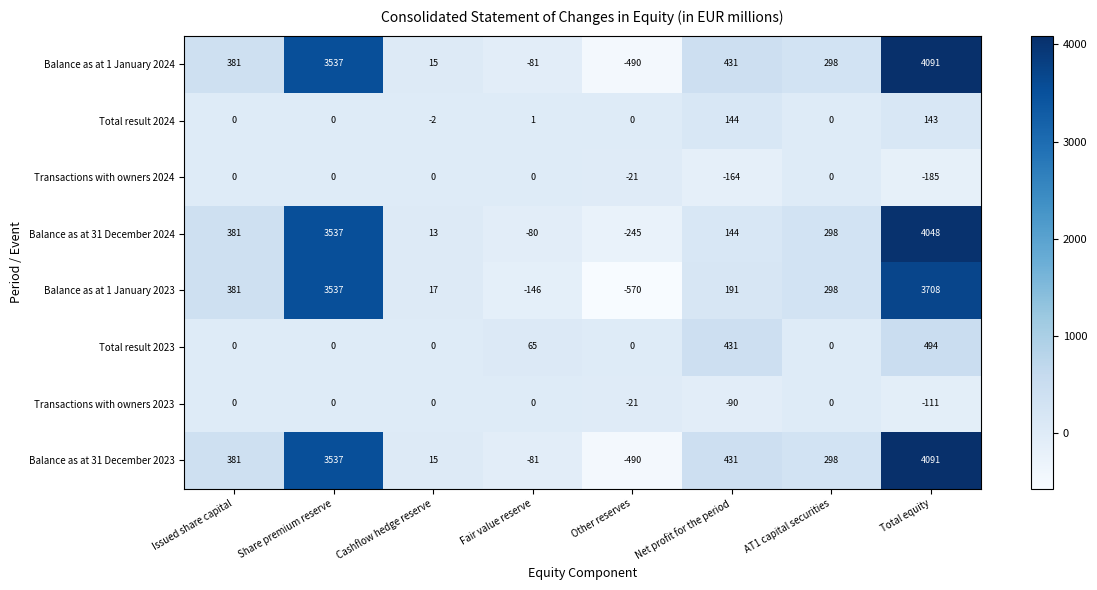

At which label does Total result 2024 reach its peak?

Net profit for the period